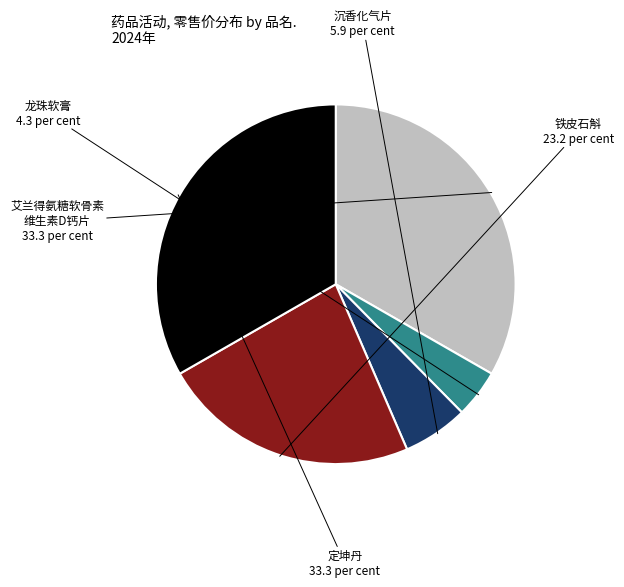

Is there a majority slice in this chart?

No